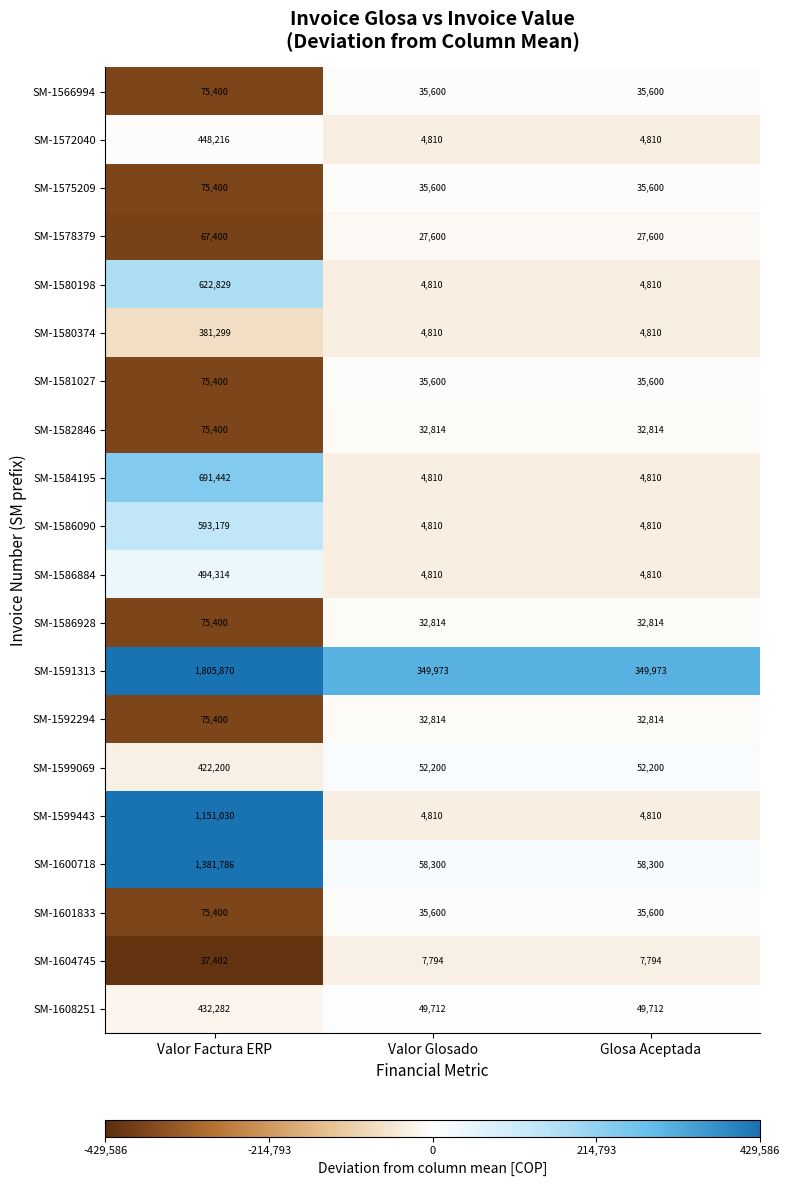

Which series has the largest range (max minus min)?

SM-1591313